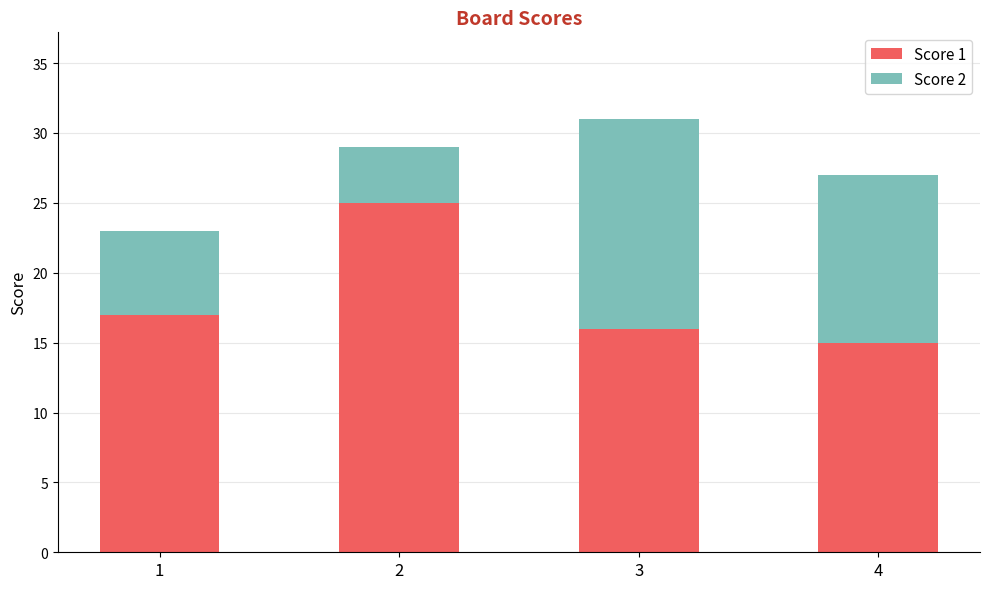

What is the difference between the Score 1 values at 2 and 3?

9